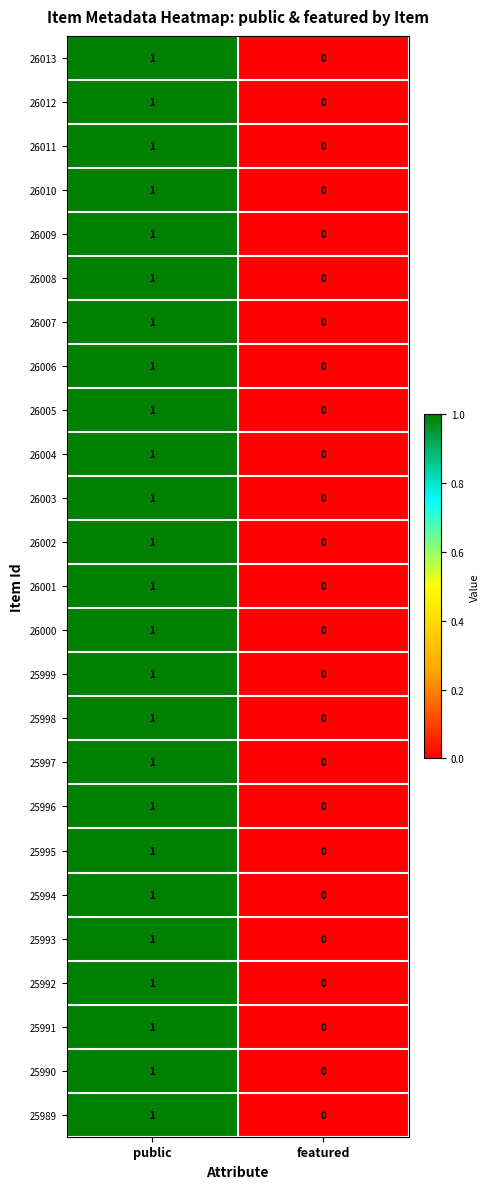

The value of 26010 at public is 1. True or false?

True